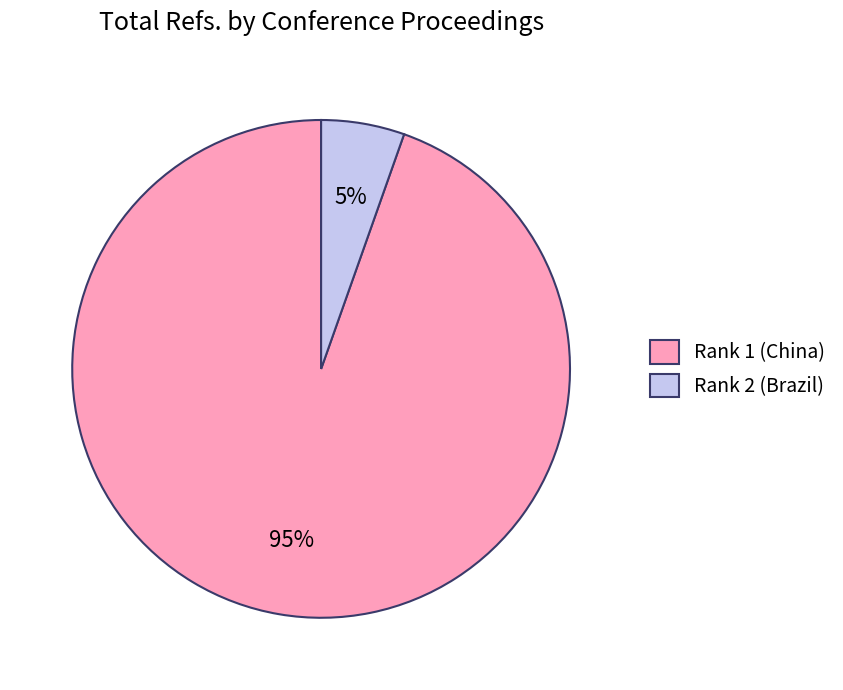

Which has a higher value, Rank 2 (Brazil) or Rank 1 (China)?

Rank 1 (China)